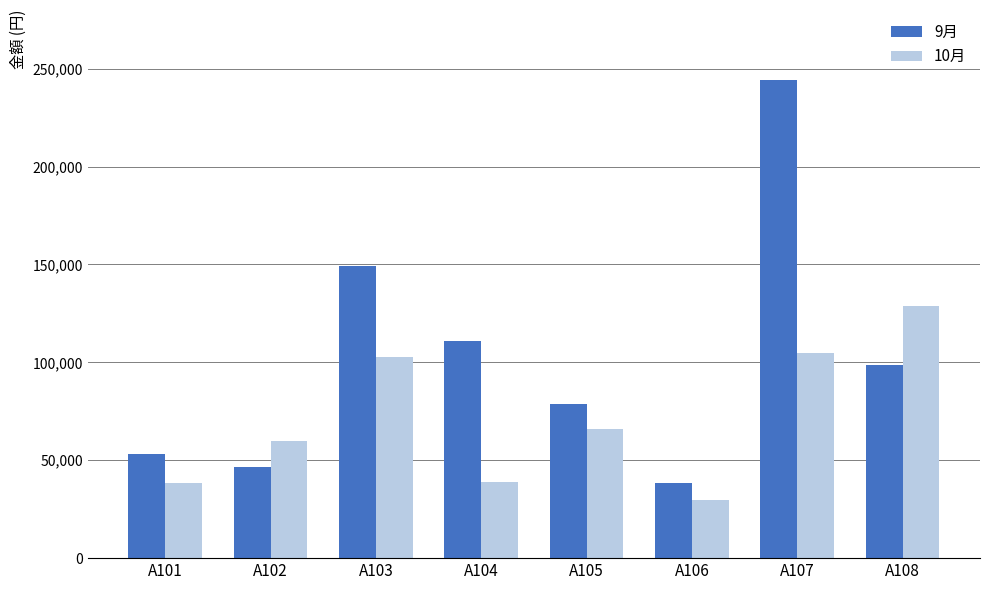

How many bars are there in each group?

2